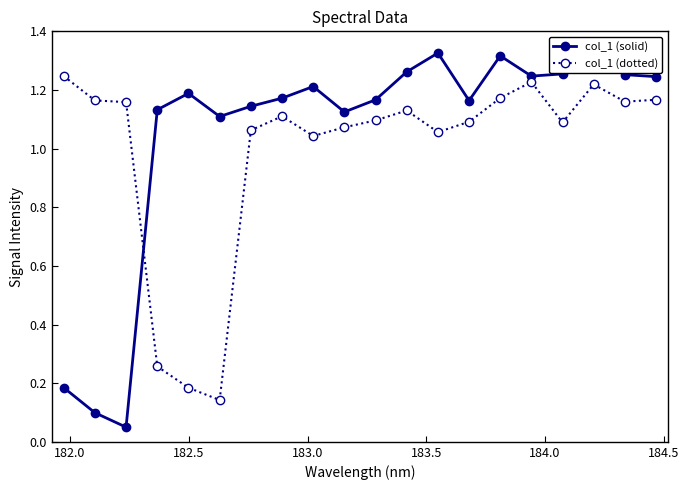

What is the sum of all col_1 (dotted) values?

19.9